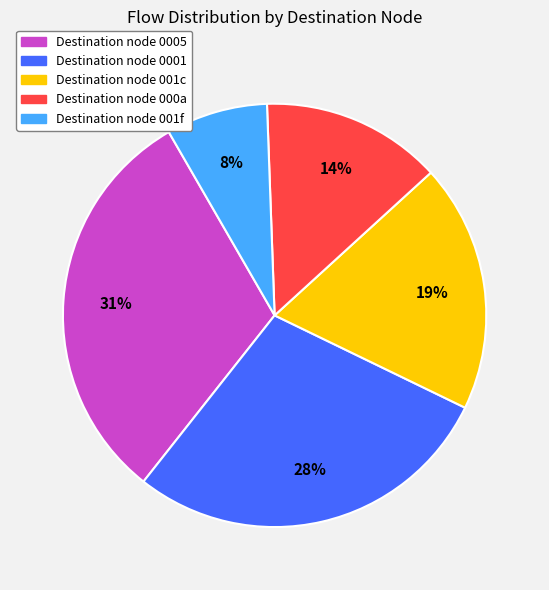

To the nearest percent, what is the difference between the largest and smallest slice percentages?

23%